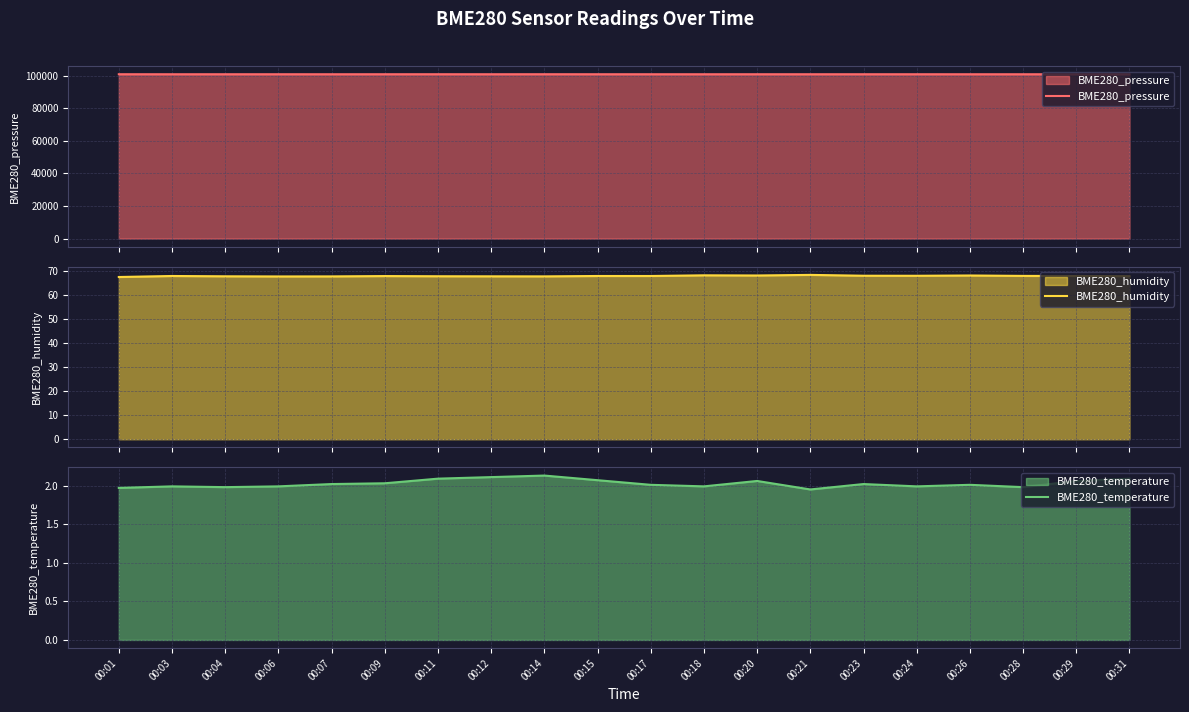

In BME280_pressure, how many points are lower than both neighbors (excluding endpoints)?

6